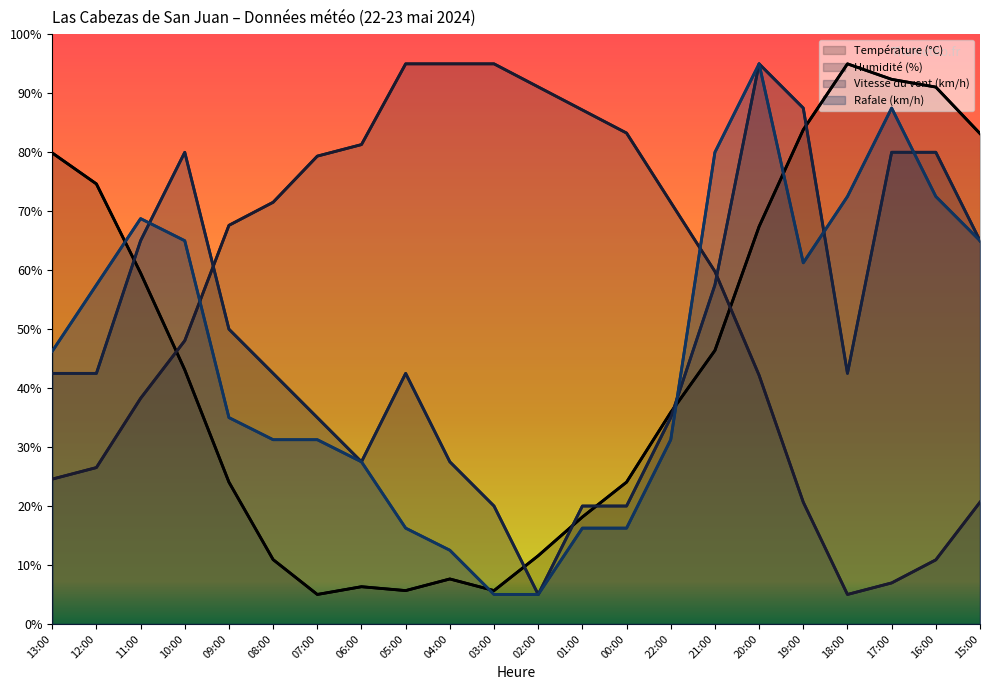

Is the value of Vitesse du vent (km/h) at 05:00 greater than the value of Rafale (km/h) at 05:00?

Yes